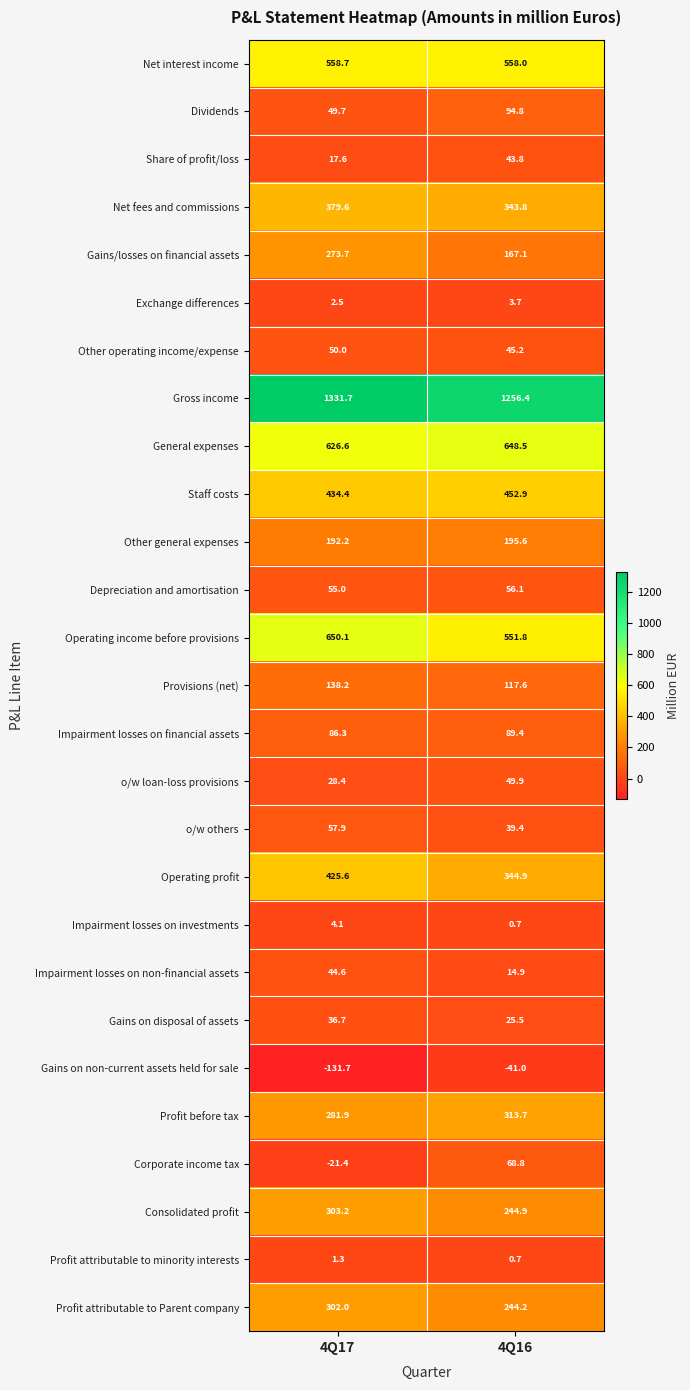

What is the approximate value of Other general expenses at 4Q17?

192.2